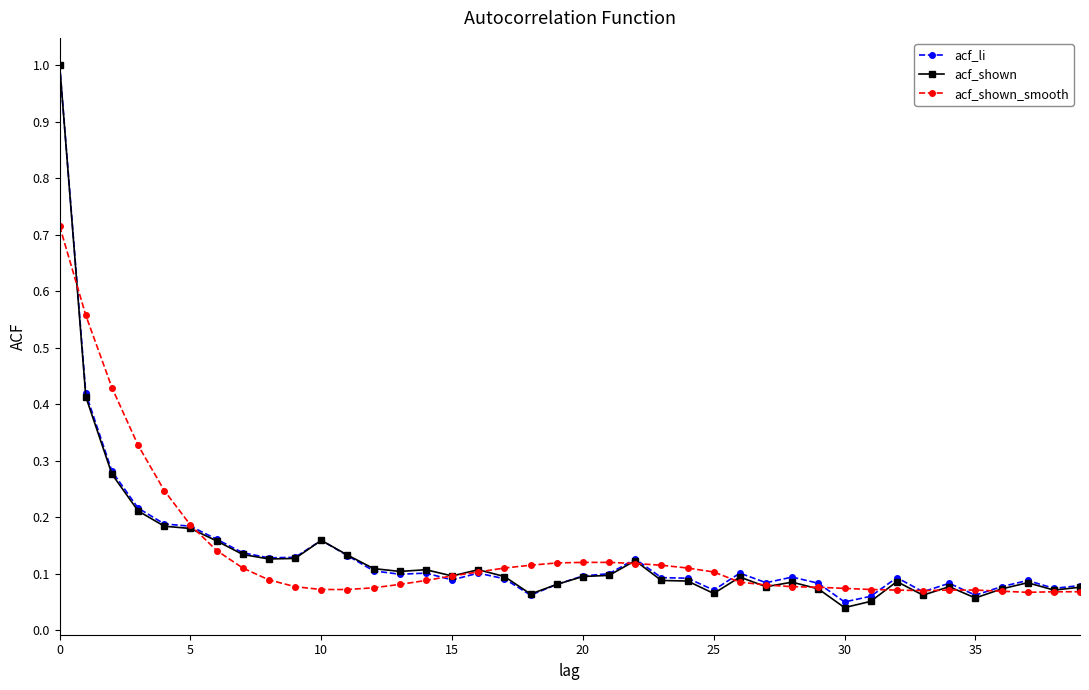

True or false: acf_shown has more than 2 points higher than both neighbors.

True